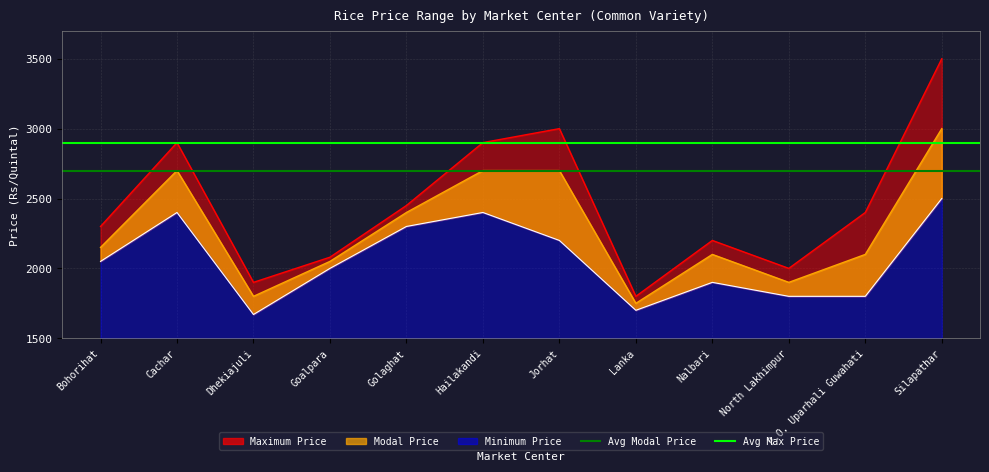

Where is Avg Modal Price nearest to the value 2700?

Bohorihat